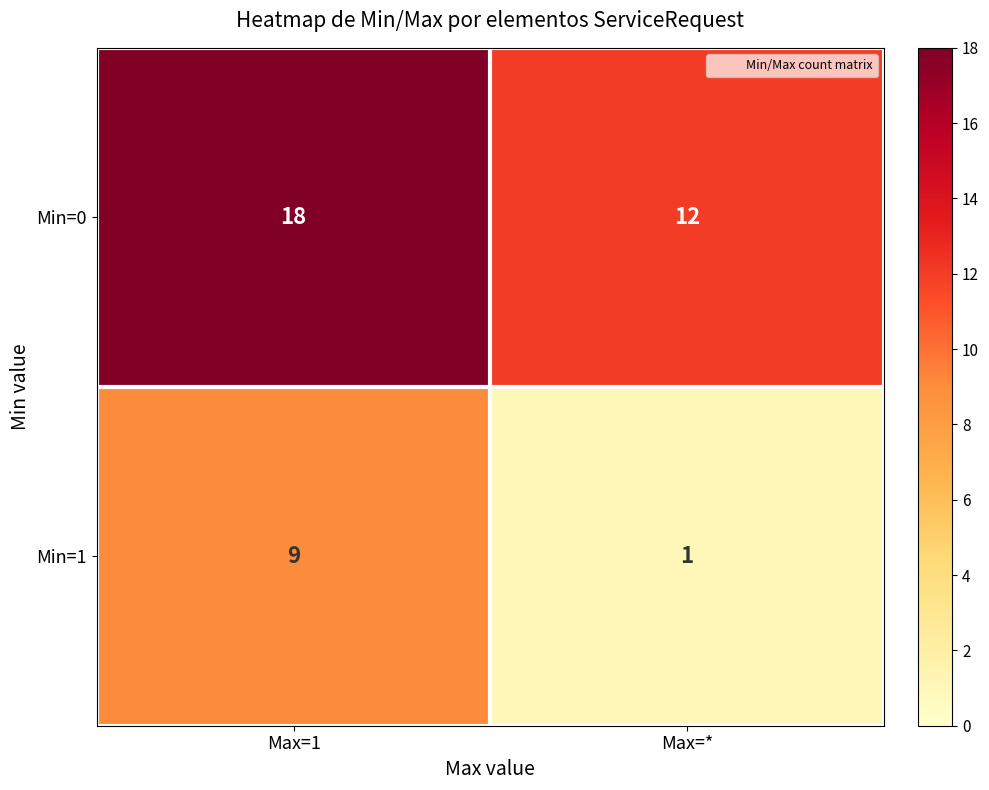

What is the average value of the Min=1 series?

5